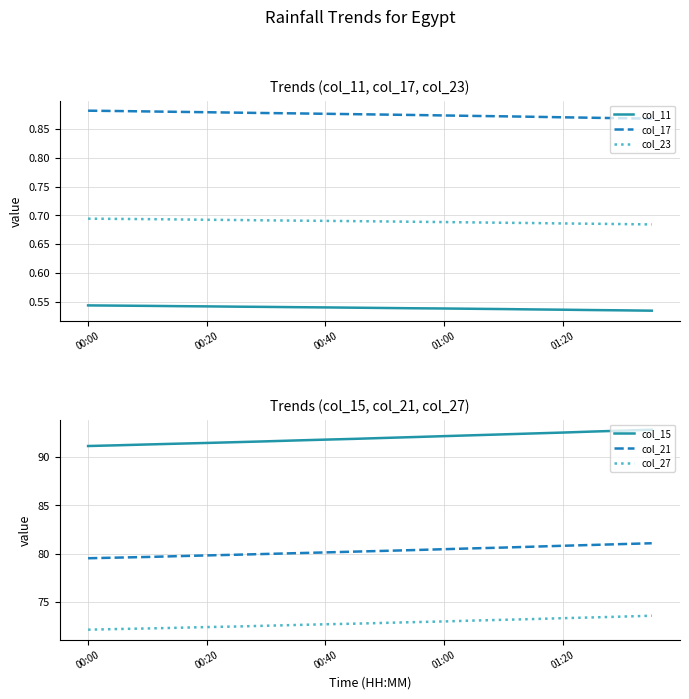

True or false: col_17 and col_23 intersect in this chart.

False